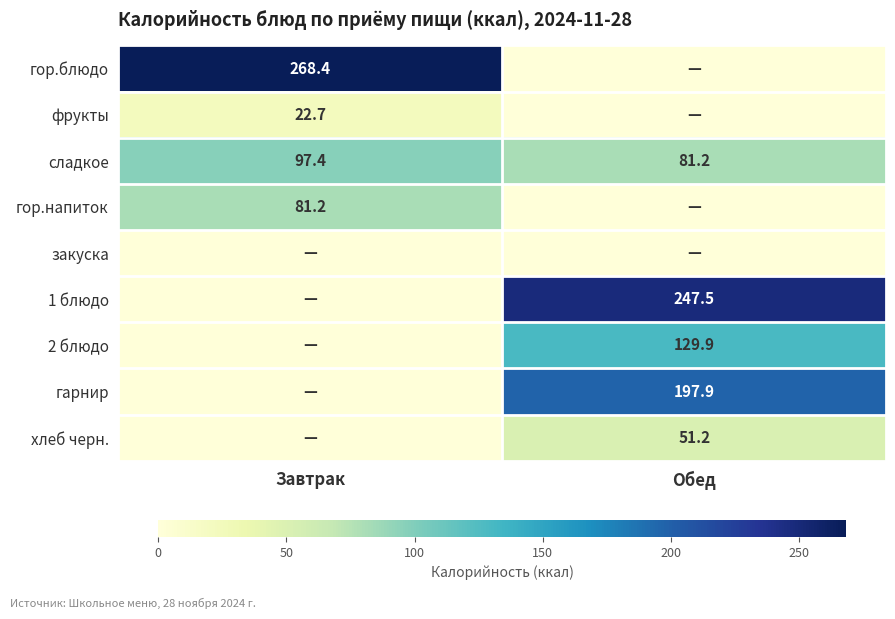

What is the difference between the сладкое values at Обед and Завтрак?

16.2